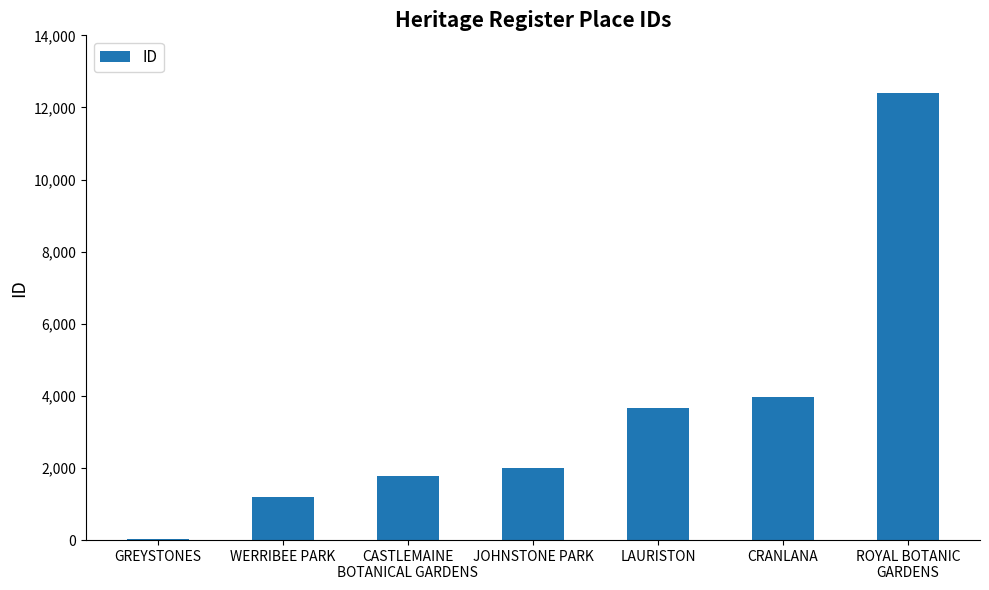

How many values are below 1992?

3